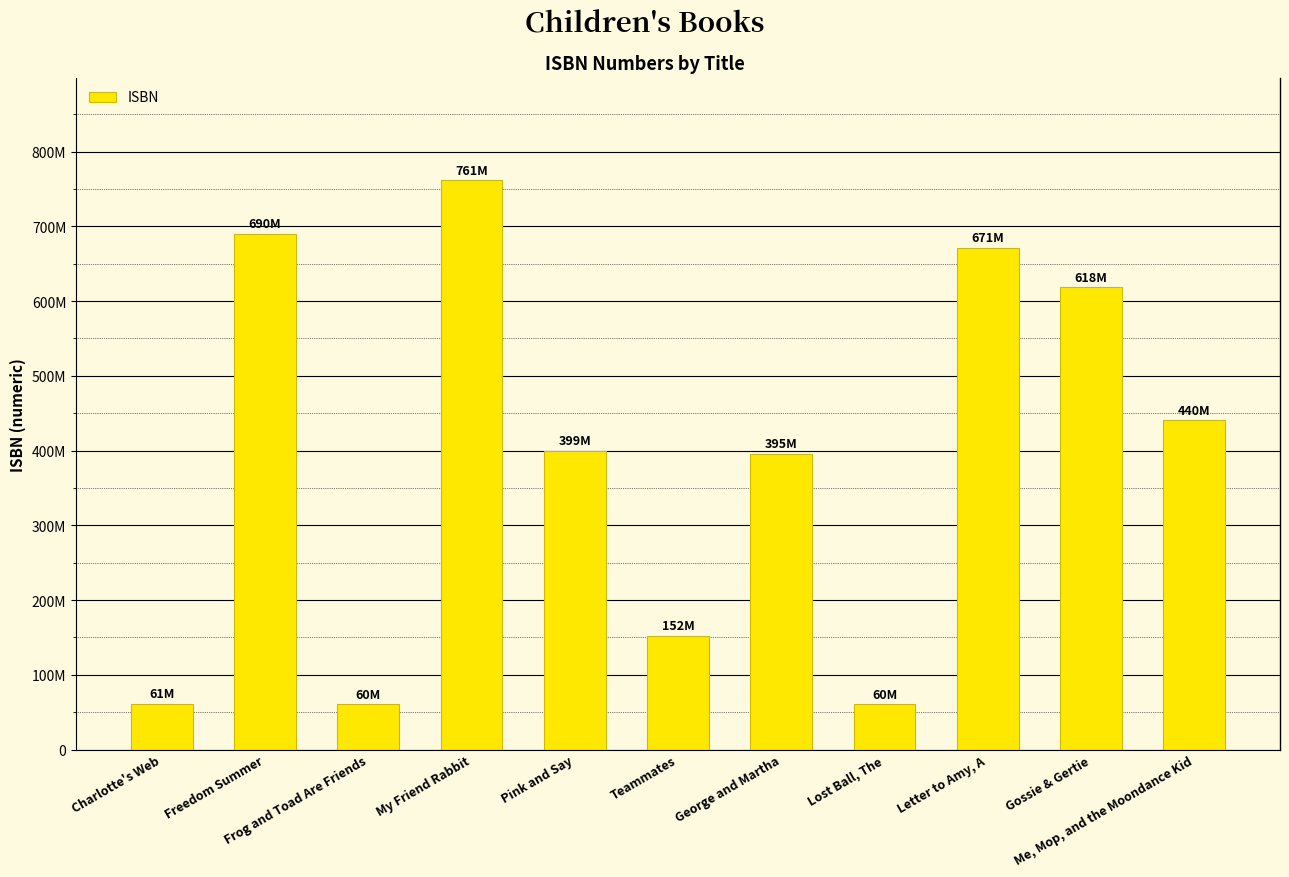

What is the change in value from Gossie & Gertie to Me, Mop, and the Moondance Kid?

-177772804